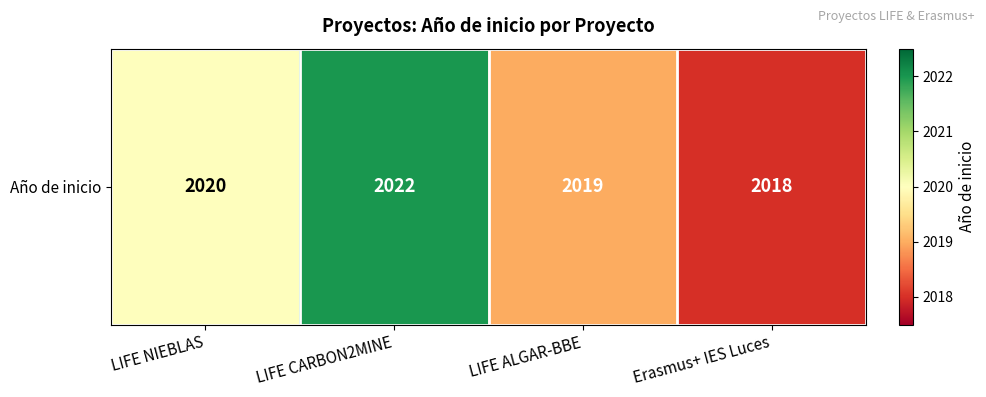

Reading left to right, transcribe all the data shown in this chart.

LIFE NIEBLAS=2020	LIFE CARBON2MINE=2022	LIFE ALGAR-BBE=2019	Erasmus+ IES Luces=2018